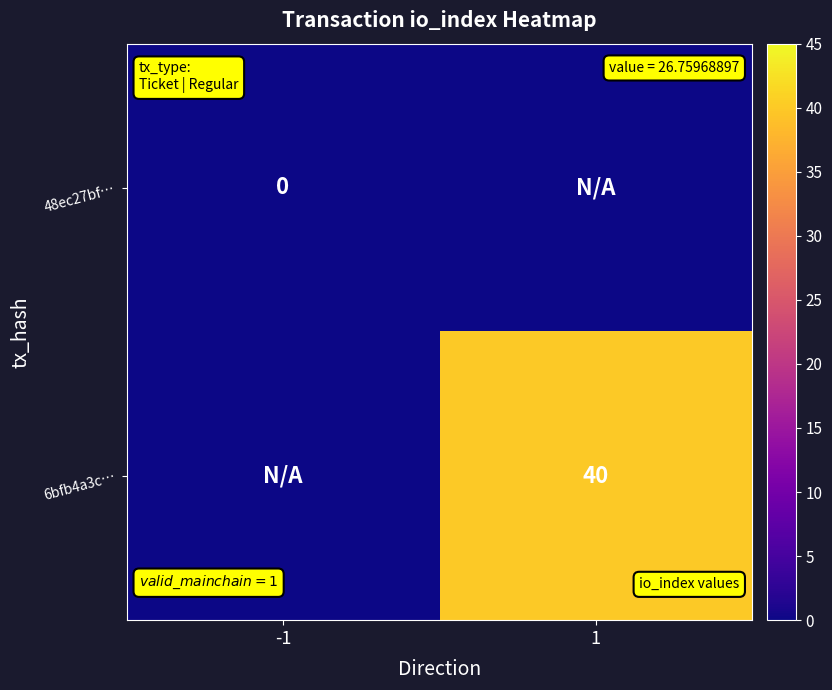

What is the difference between the highest and lowest values at 1?

40